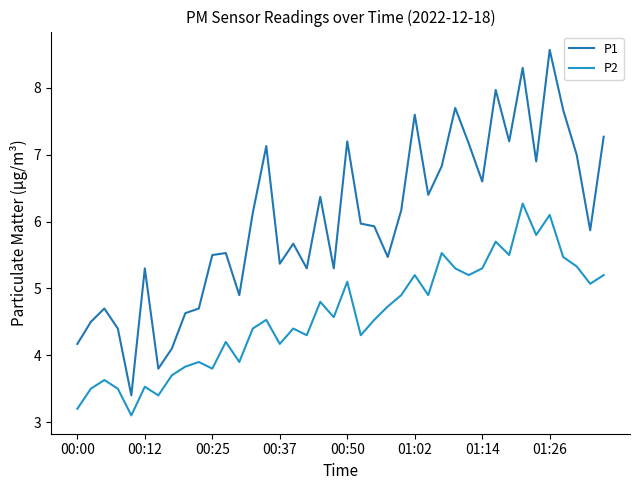

Is this an area chart (filled region under the line)?

No